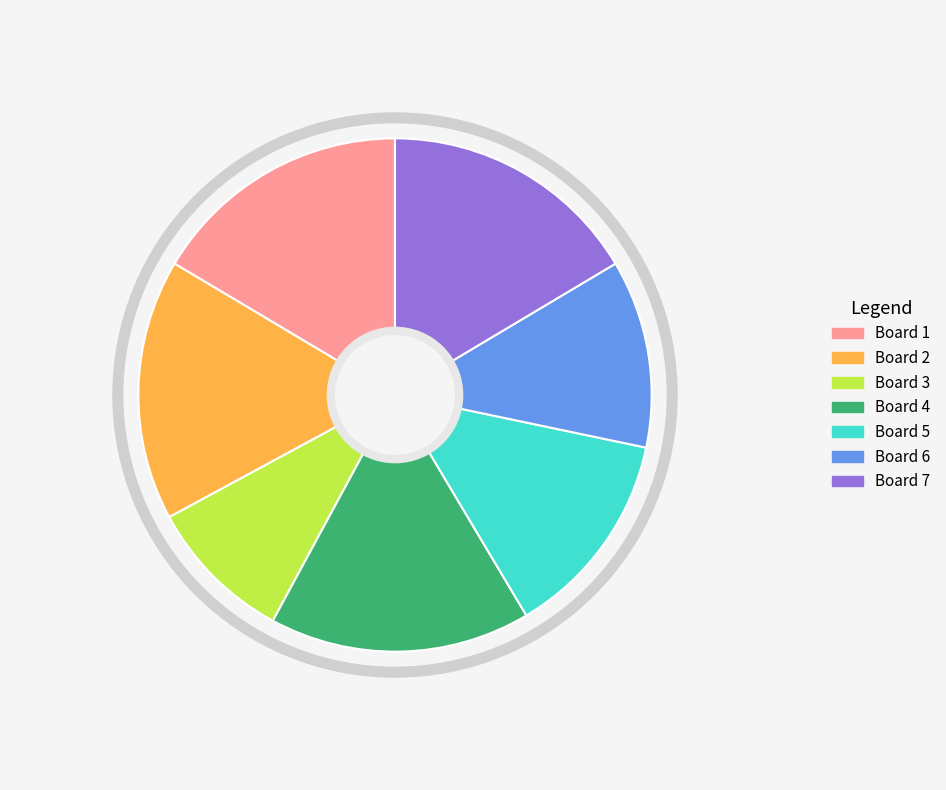

True or false: Board 3 accounts for 9% of the total.

True